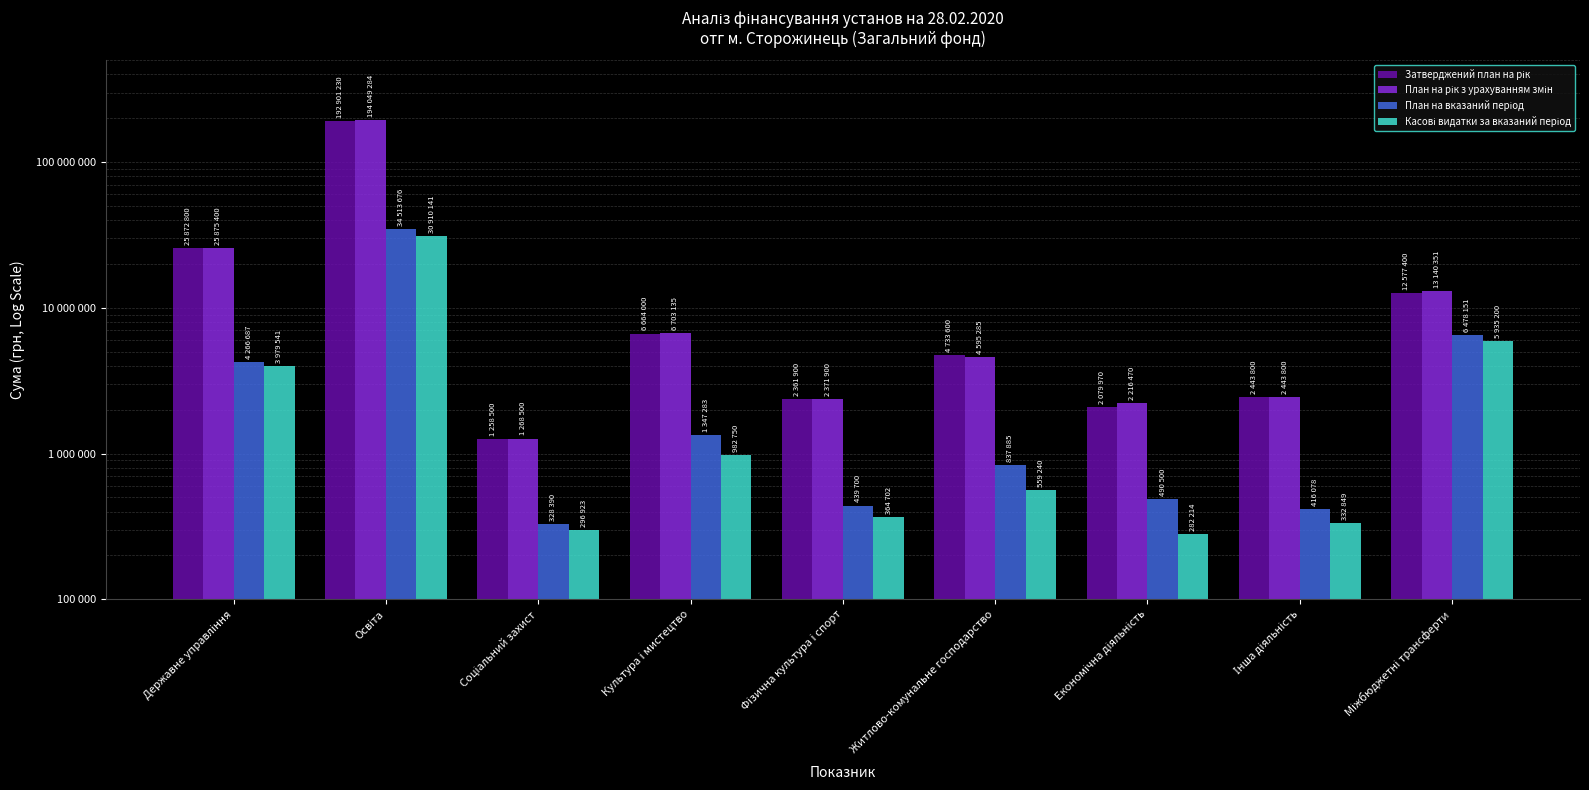

Is it true that Затверджений план на рік equals 18880723.3 at Міжбюджетні трансферти?

False